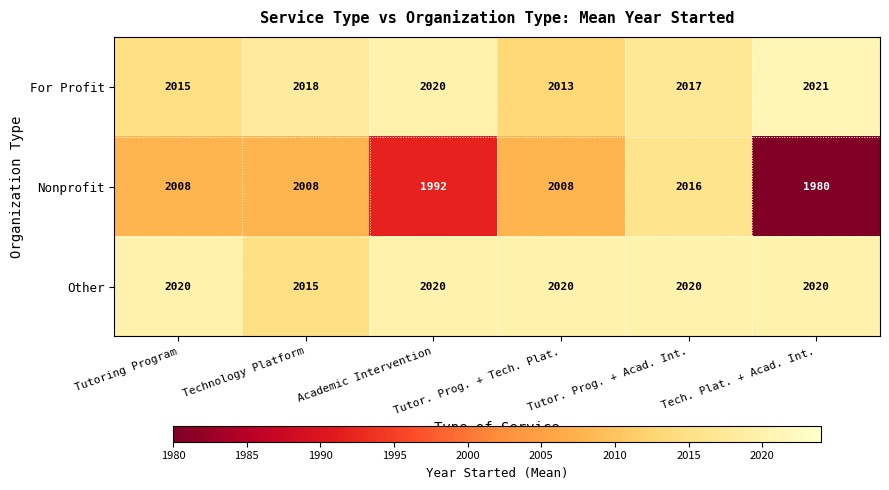

What is the total value across all series at Academic Intervention?

6032